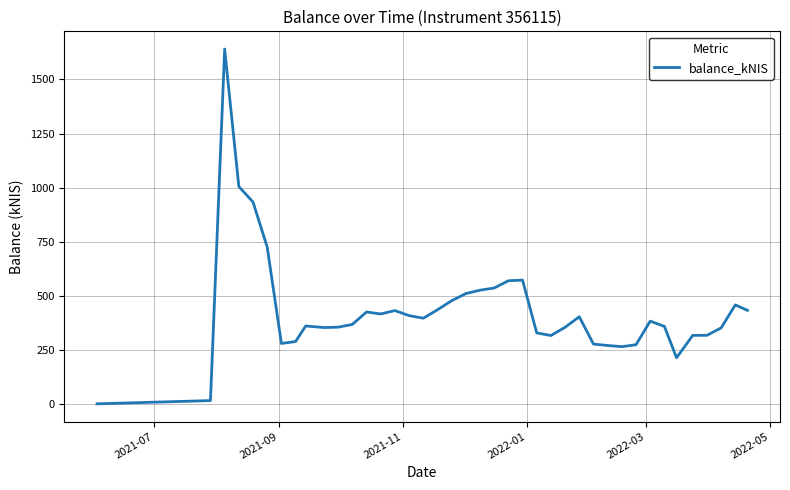

What is the difference between the second highest and minimum values?

1004.7